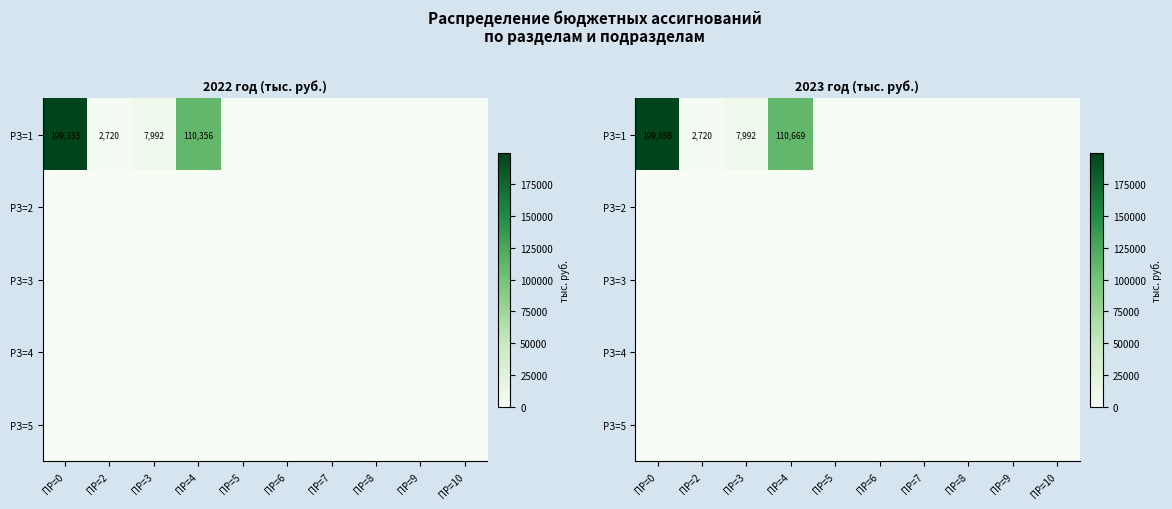

At how many categories does at least one series exceed 47651?

2